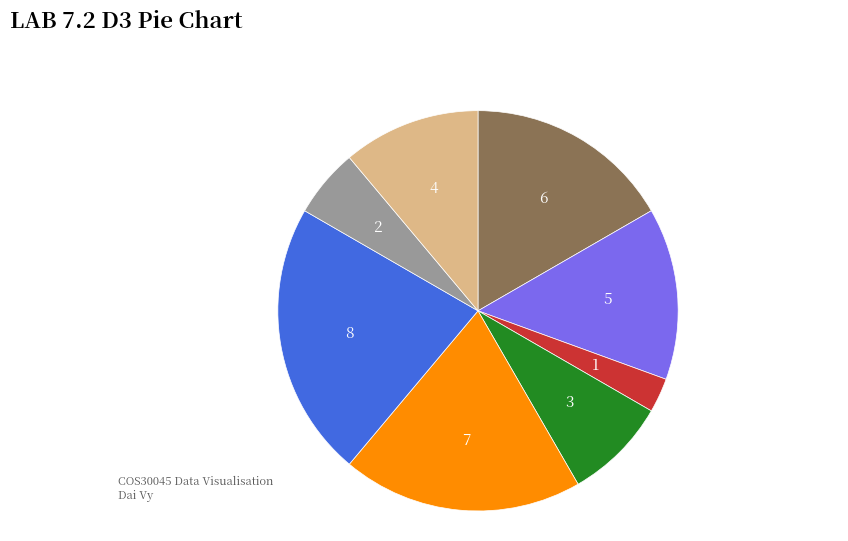

Count the number of slices in the pie.

8